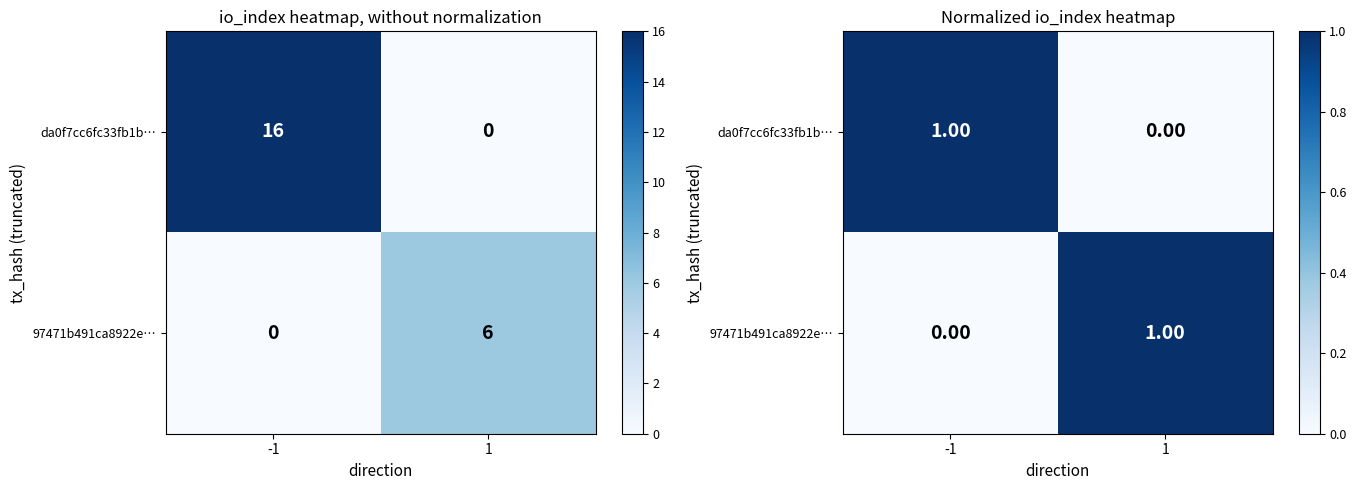

What is the total value across all series at -1?

1